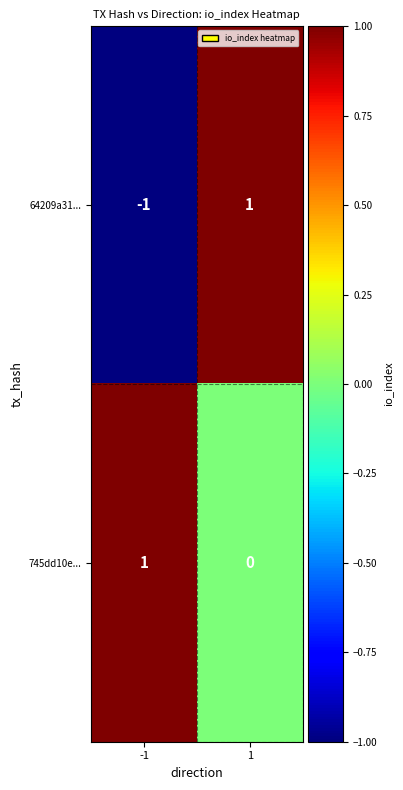

True or false: 64209a31... has a value of 0 at -1.

False